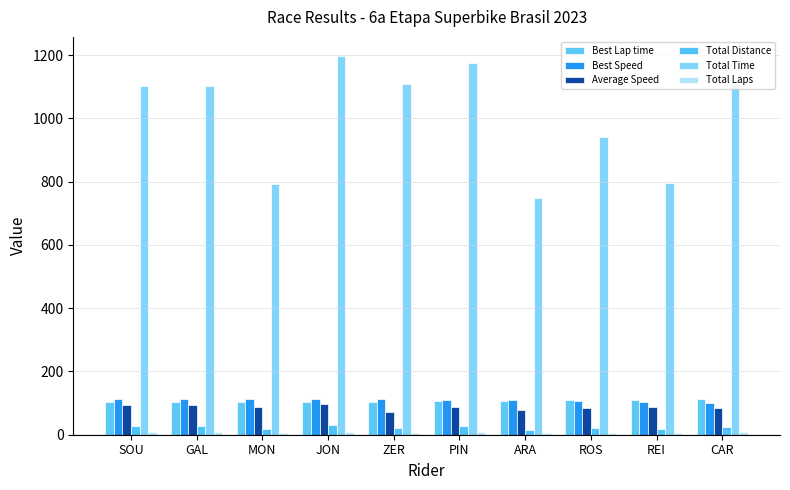

What is the maximum value shown in the chart?

1198.1